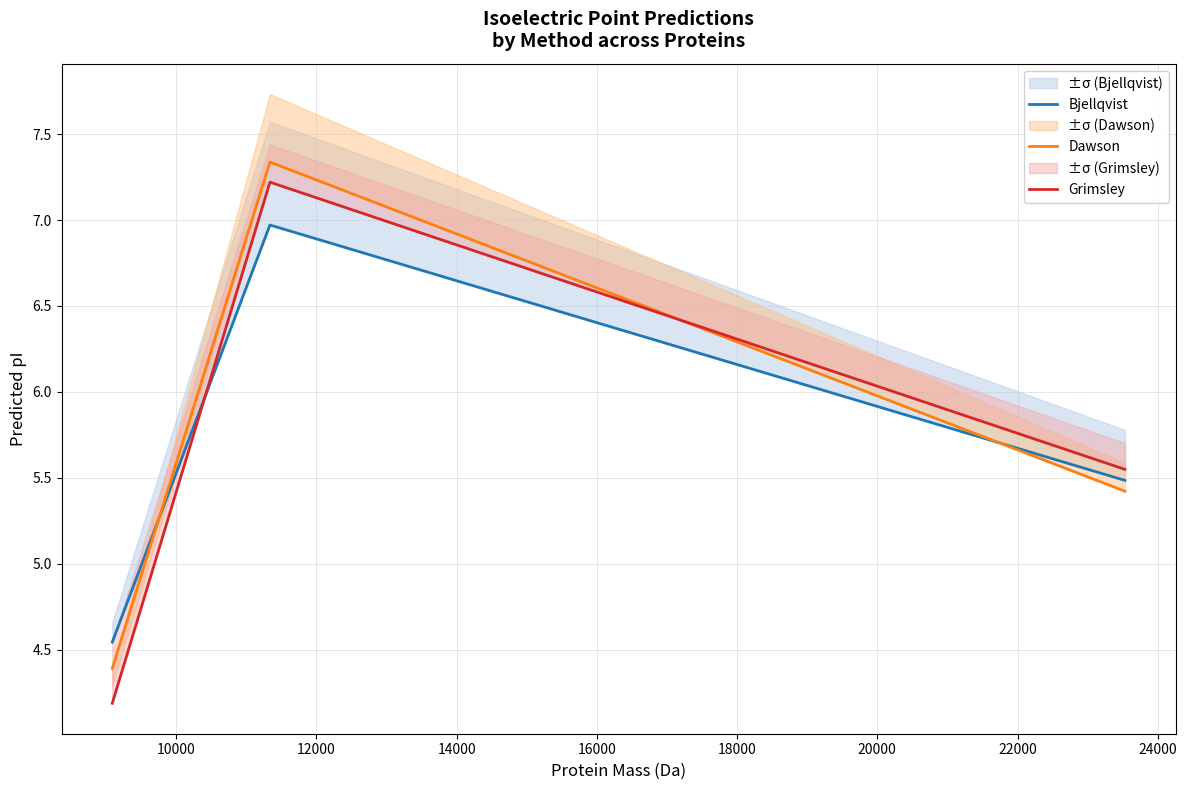

What is the average value of the Grimsley series?

5.7